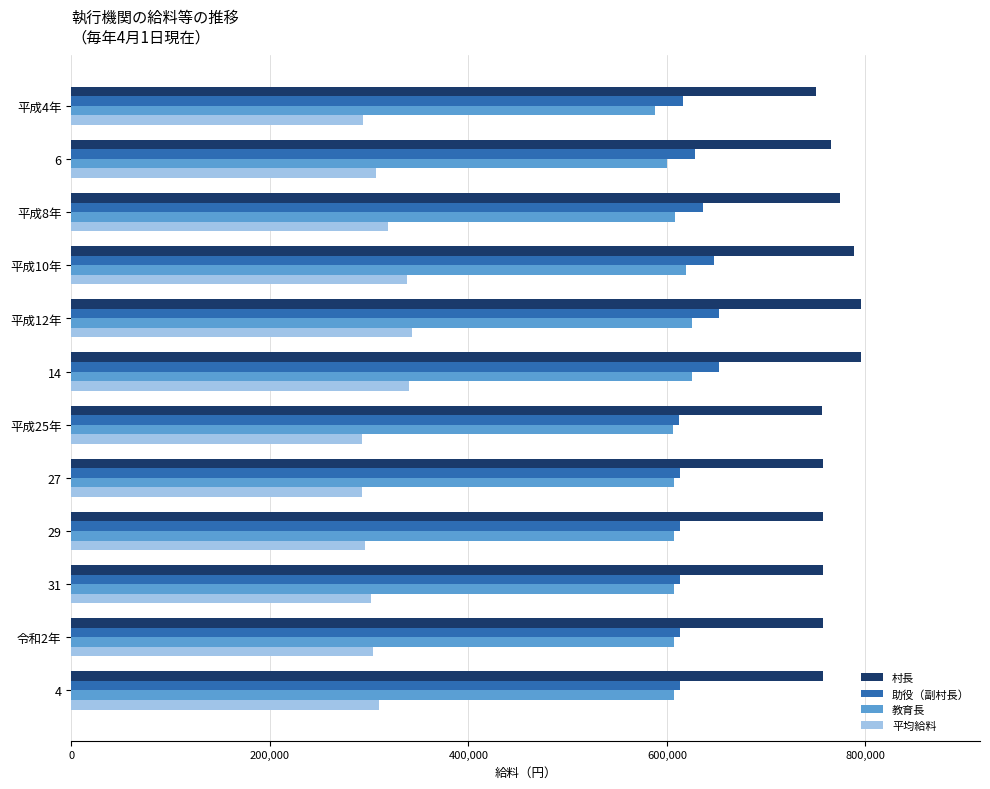

The value of 平均給料 at 14 is 340400. True or false?

True